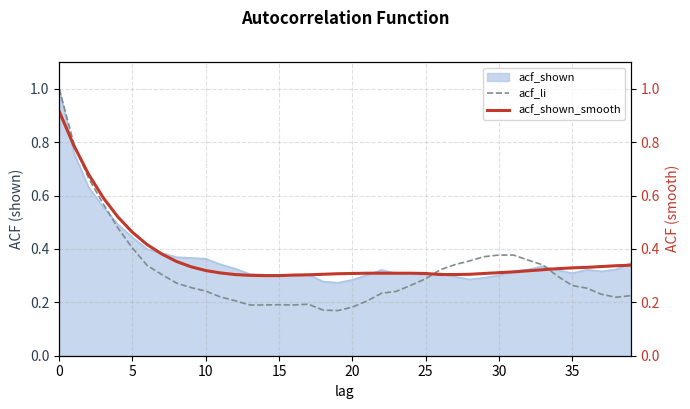

True or false: acf_li has a value of 0.6 at 5.

False